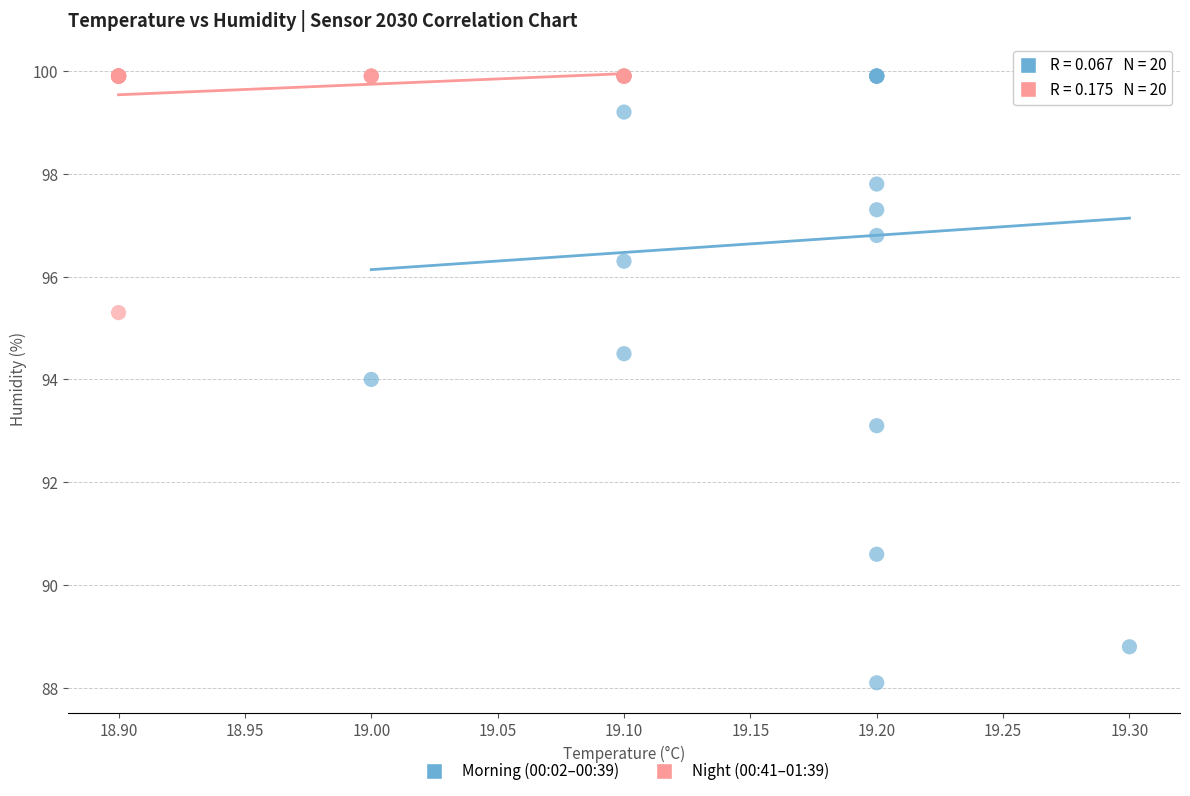

Which series reaches the minimum Y coordinate?

Morning (00:02–00:39)